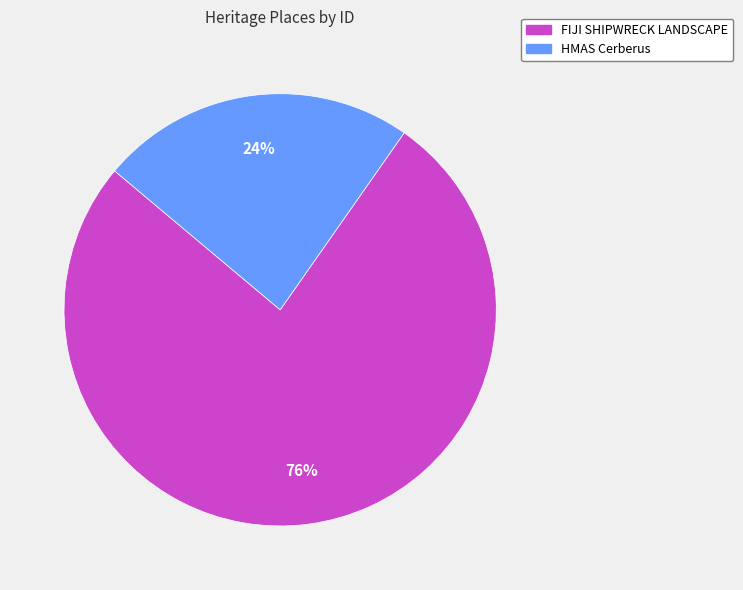

Count the number of slices in the pie.

2